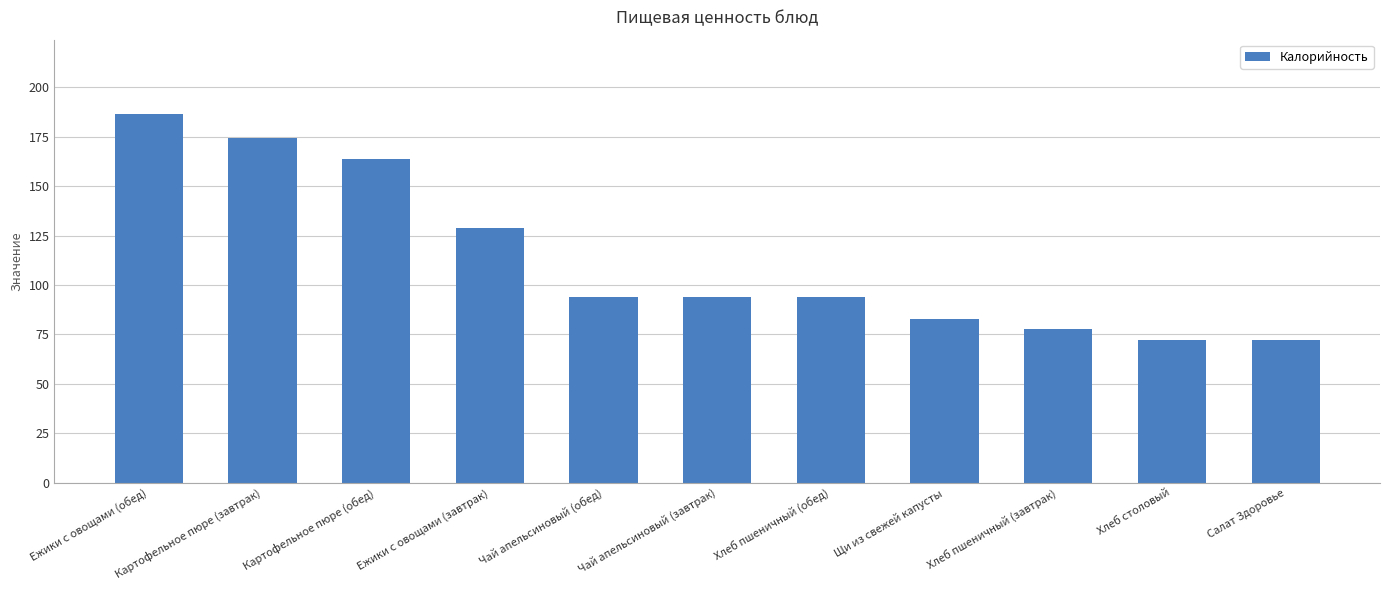

What position from the left is Хлеб пшеничный (завтрак)?

9